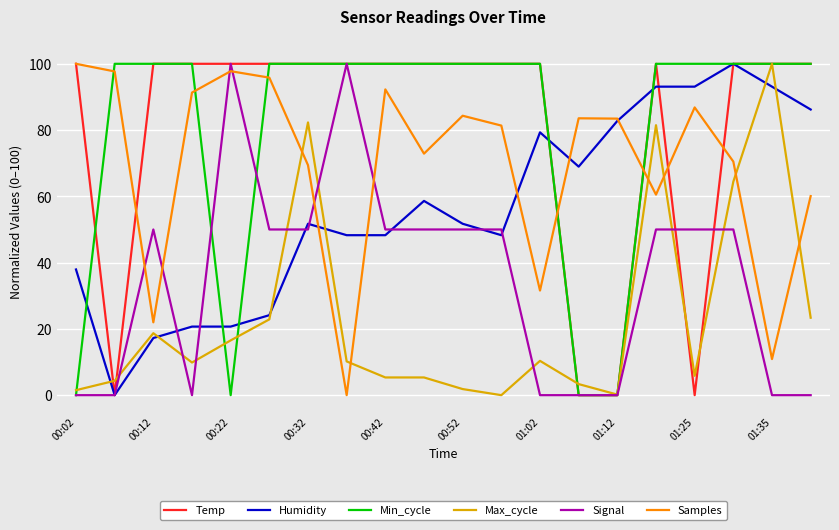

What is the maximum value shown in the chart?

100.0